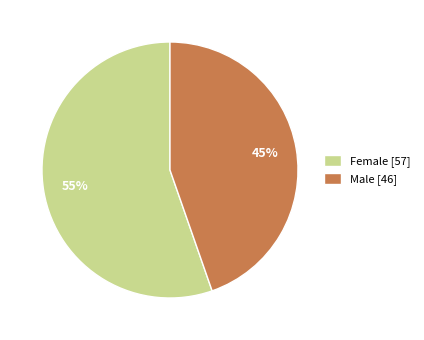

Is there a majority slice in this chart?

Yes